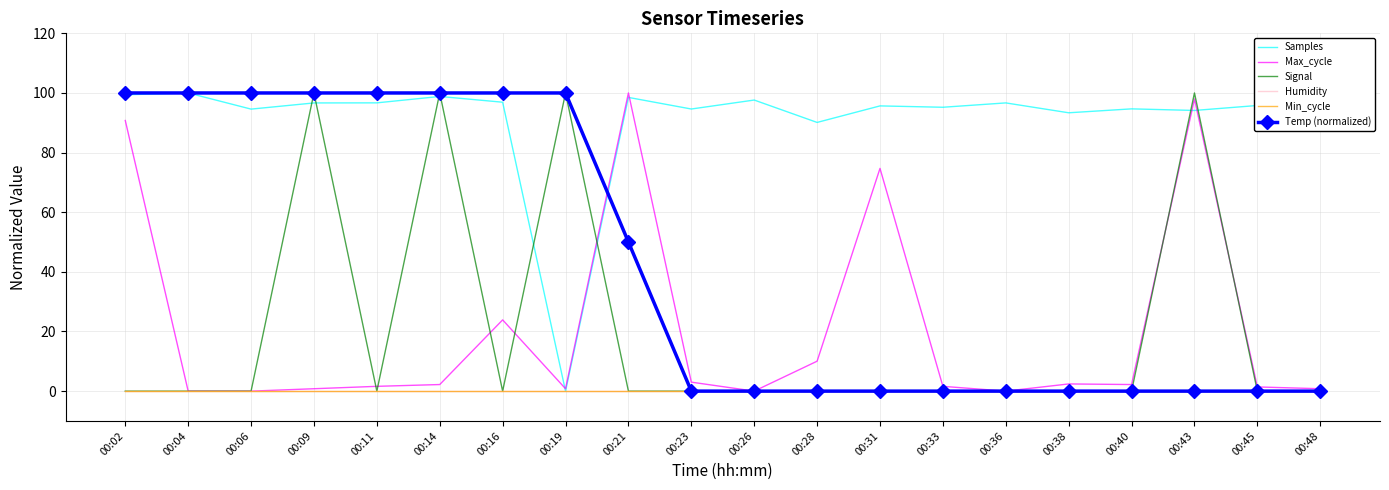

Which series changed the most between 00:02 and 00:45?

Temp (normalized)